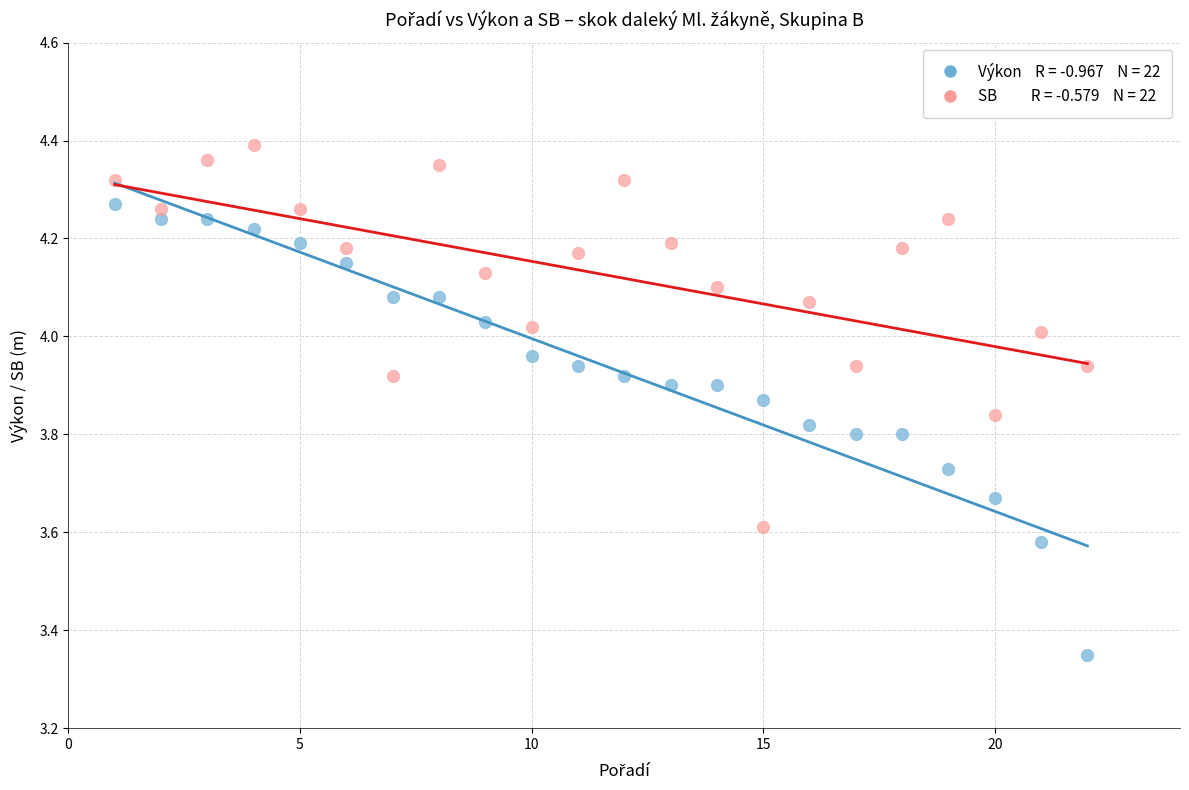

Across all data points, what is the range of X values (max minus min)?

21.0